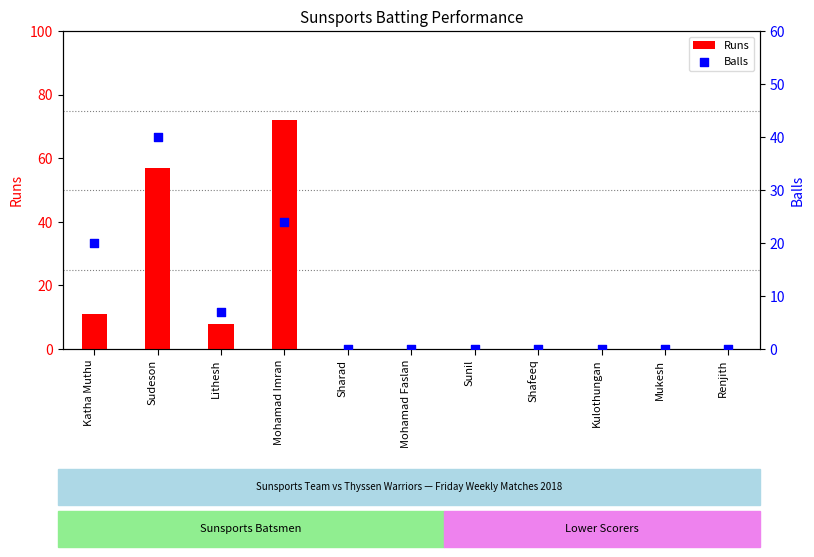

Which series has the widest spread of Y values?

Runs